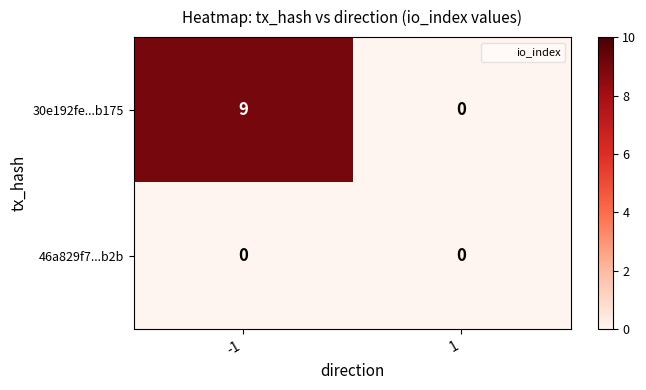

Reading left to right, list all the values displayed in this chart.

30e192fe...b175: 9	0
46a829f7...b2b: 0	0